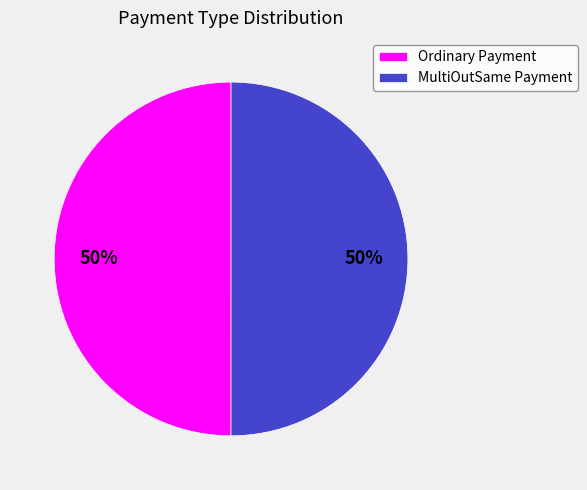

What is the ratio of the value at Ordinary Payment to the value at MultiOutSame Payment?

1.0